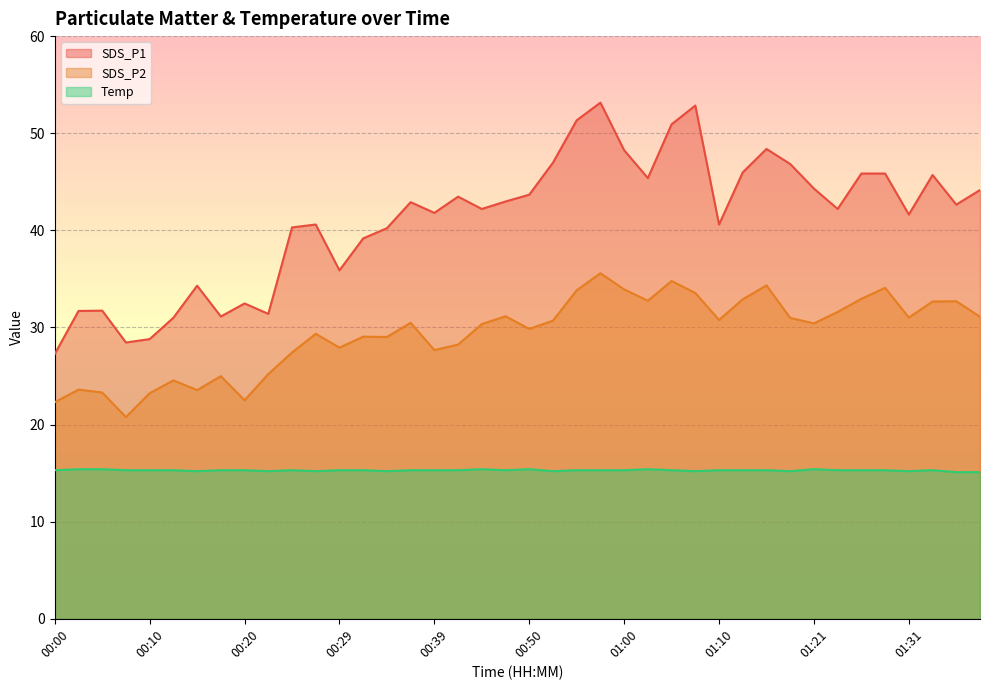

Which series changed the most between 00:32 and 00:44?

SDS_P1